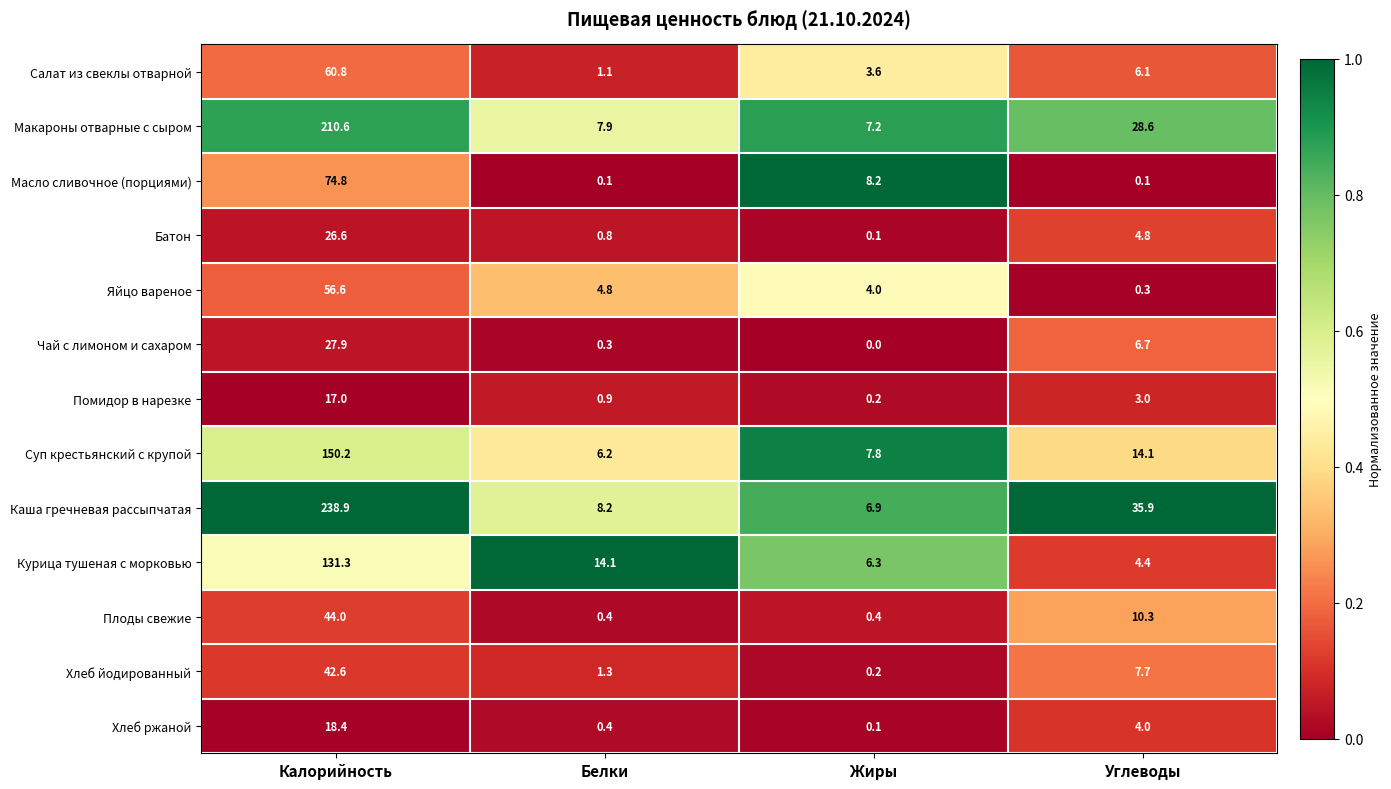

True or false: Хлеб йодированный has a value of 5.3 at Углеводы.

False